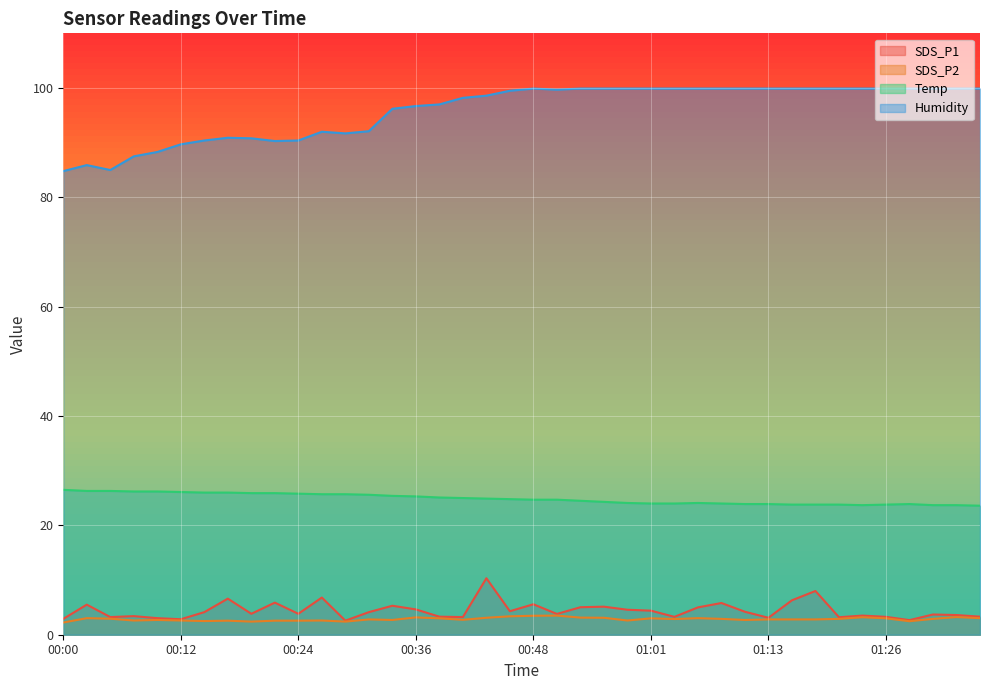

Is the value of Humidity at 00:02 greater than the value of Temp at 00:39?

Yes